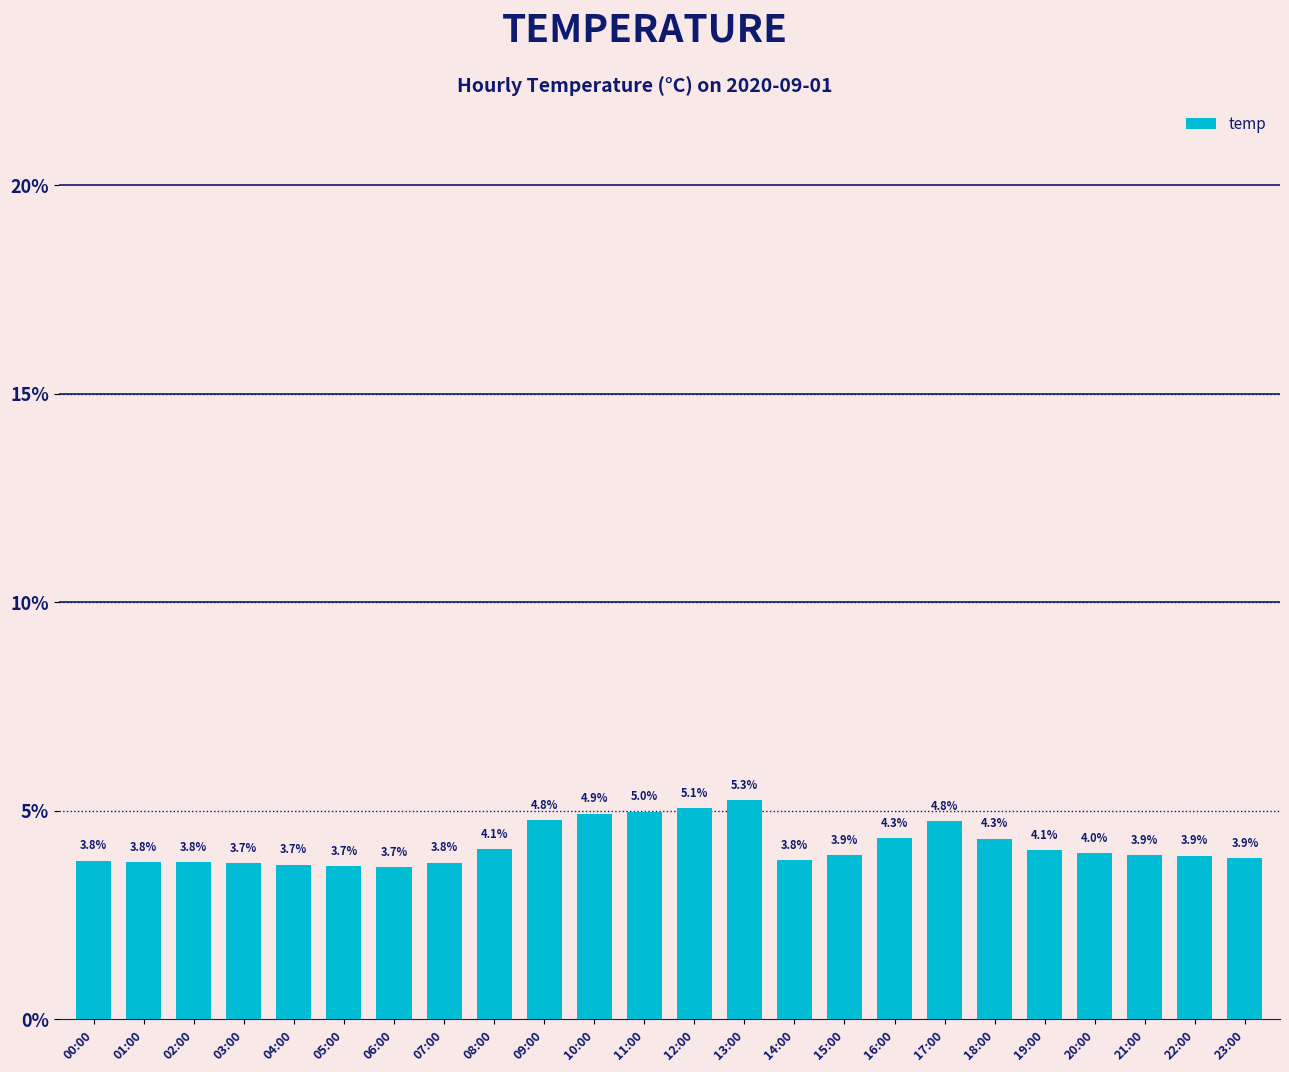

Reading left to right, extract all data points from this chart.

00:00=3.8	01:00=3.8	02:00=3.8	03:00=3.7	04:00=3.7	05:00=3.7	06:00=3.7	07:00=3.8	08:00=4.1	09:00=4.8	10:00=4.9	11:00=5.0	12:00=5.1	13:00=5.3	14:00=3.8	15:00=3.9	16:00=4.3	17:00=4.8	18:00=4.3	19:00=4.1	20:00=4.0	21:00=3.9	22:00=3.9	23:00=3.9